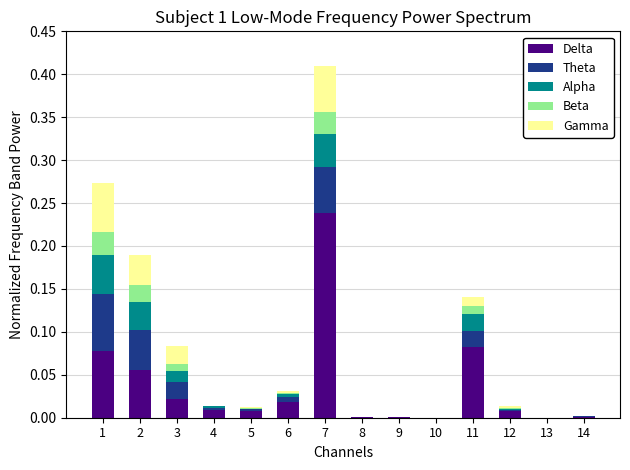

Which category has the highest value in the Delta series?

7